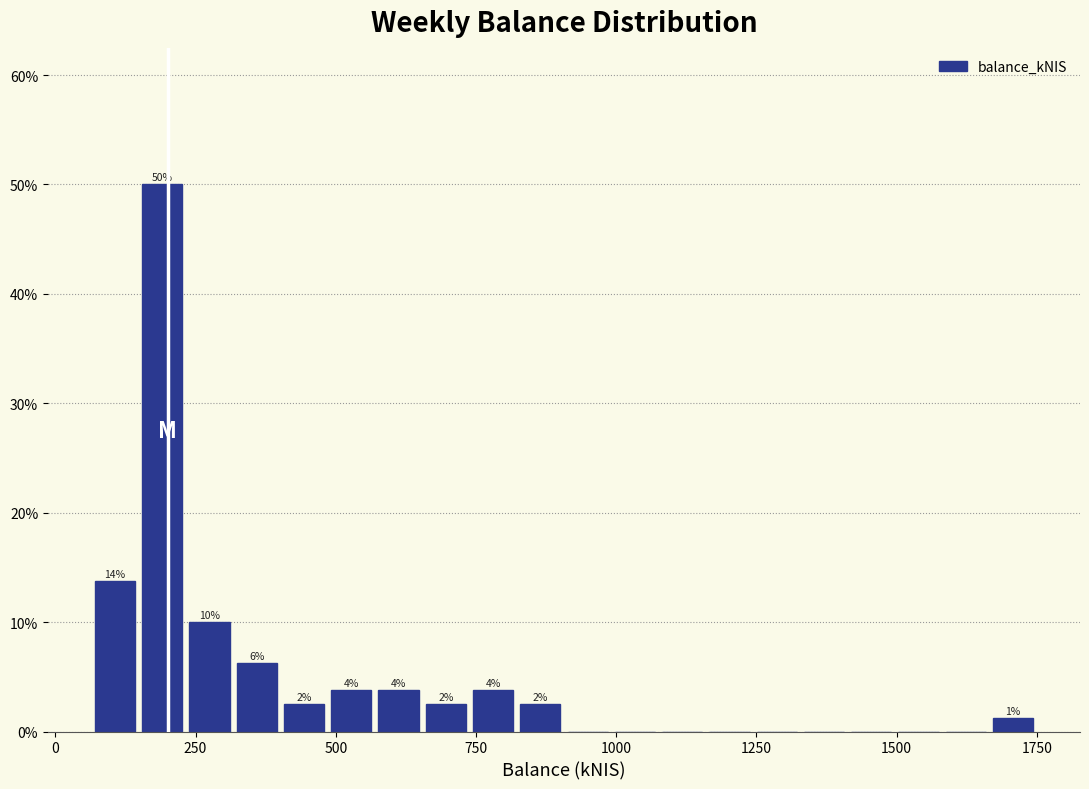

Read against the x-axis, roughly where is the centre of the tallest bar?

200